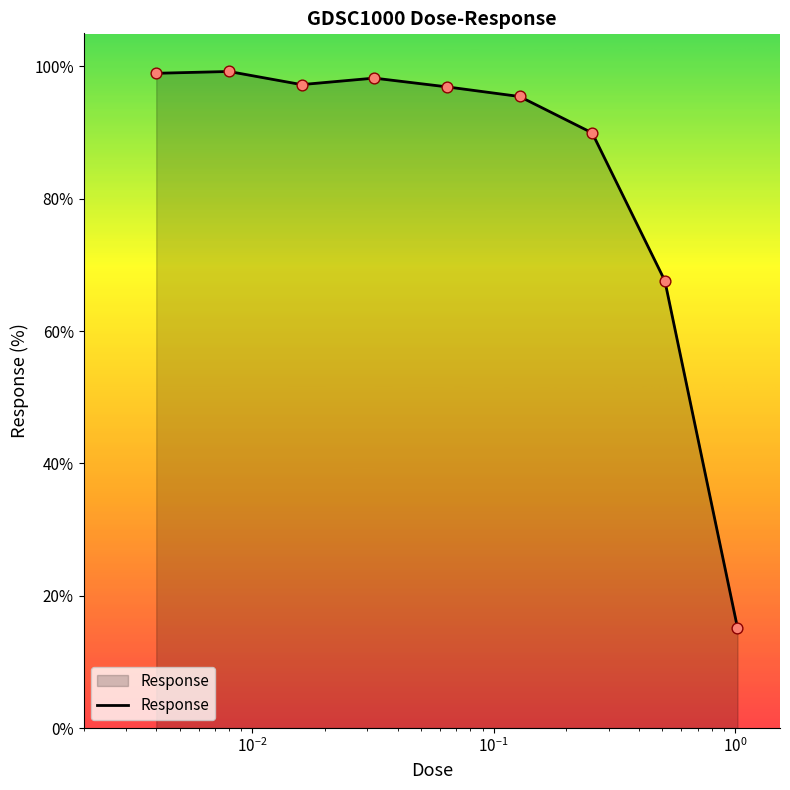

What is the greatest value displayed?

99.2